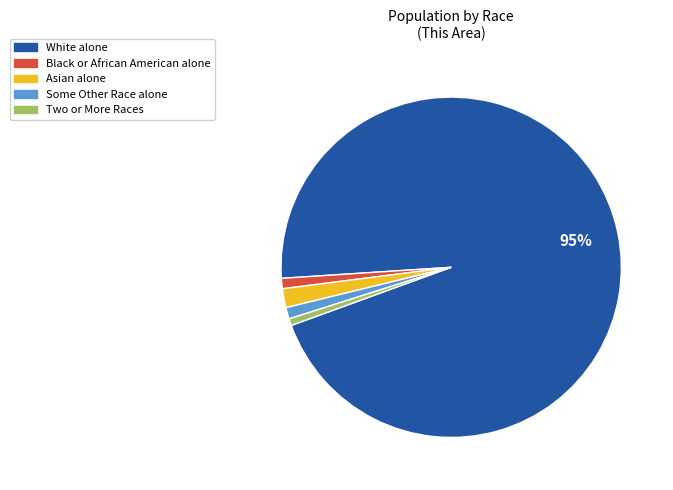

To the nearest percent, what is the average slice percentage?

20%